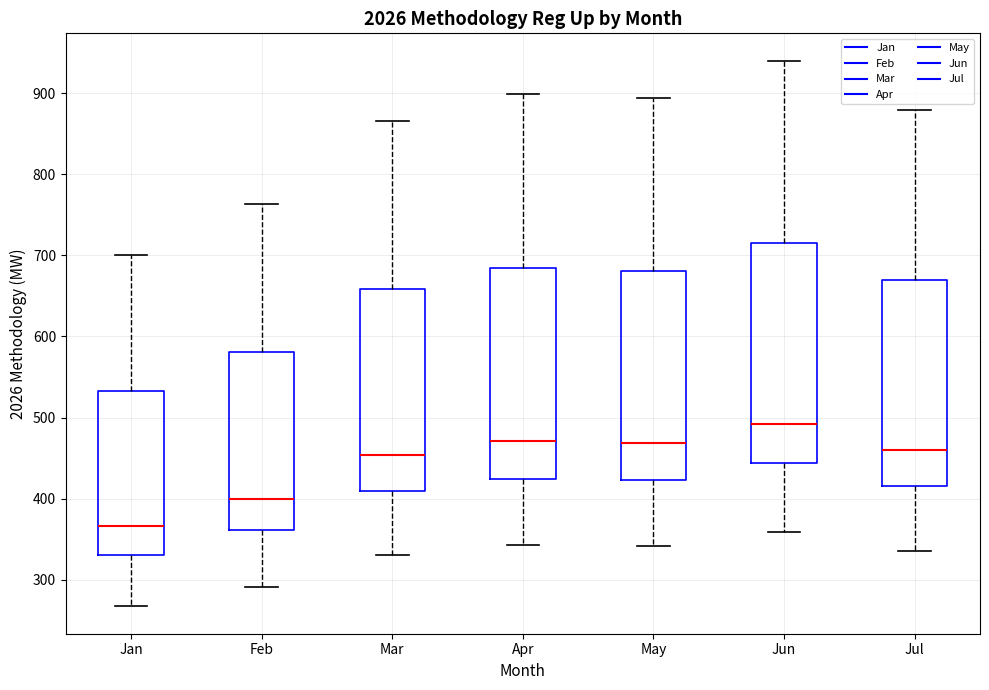

Where is the upper edge of the box for Feb on the y-axis? The values are not printed on the chart, so give them approximately, as read against the axis.

580